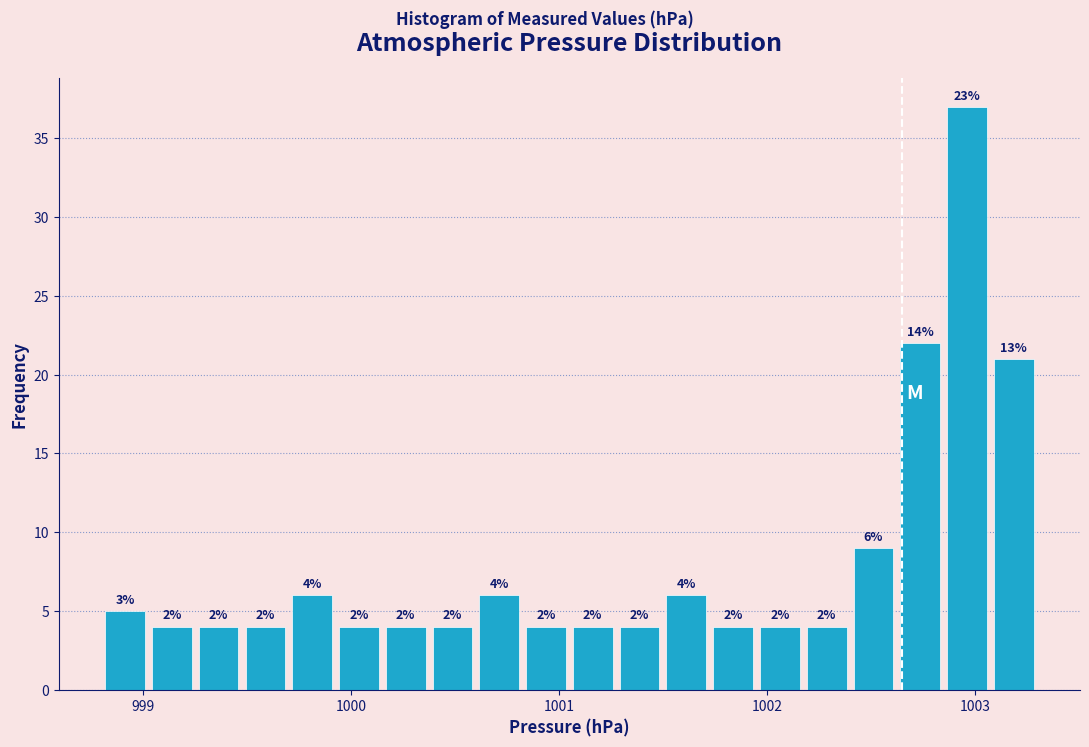

Read against the x-axis, roughly where is the centre of the tallest bar?

1003.0